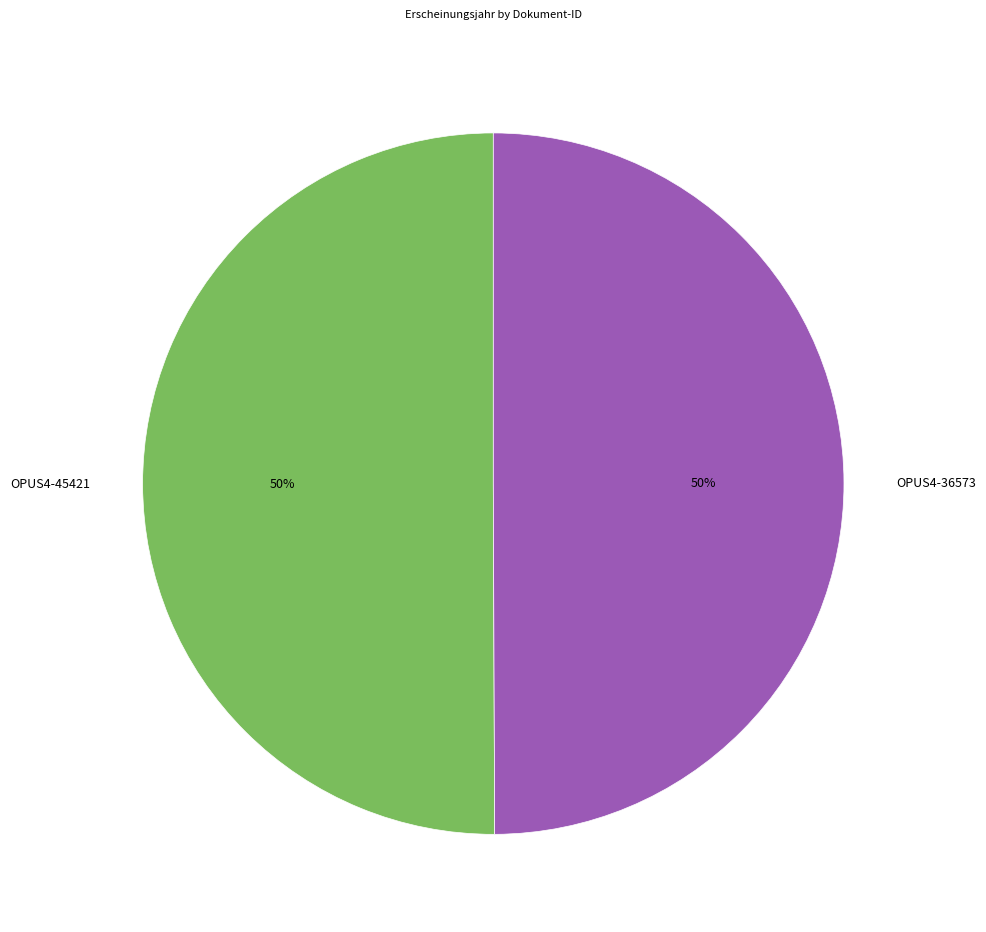

Approximately how many times larger is the value at OPUS4-36573 compared to OPUS4-45421?

1.0